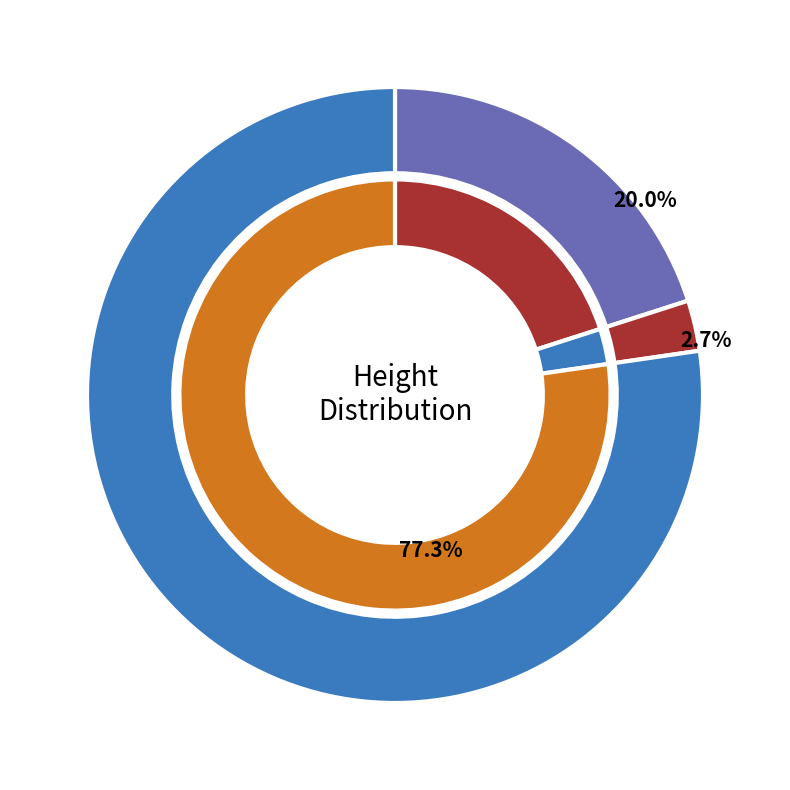

Count the number of slices in the pie.

3